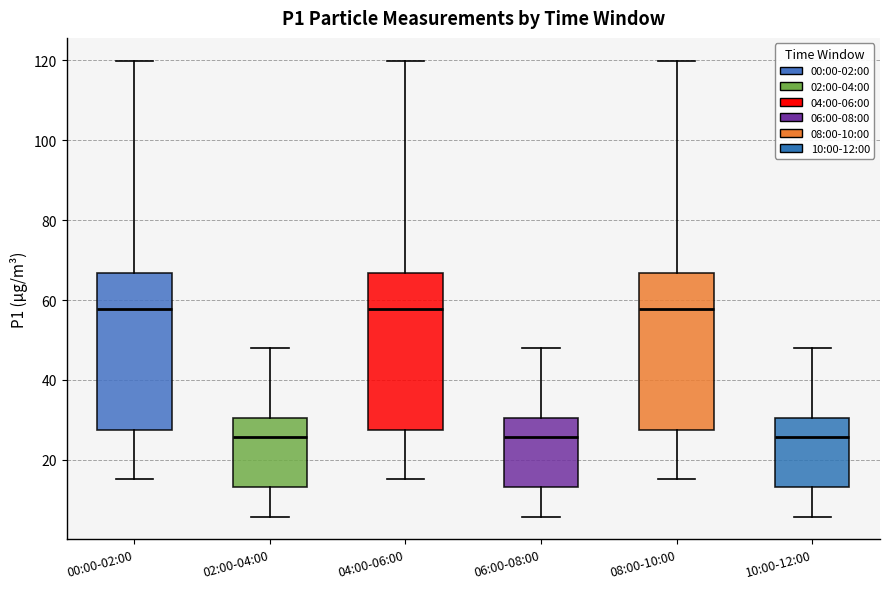

Reading left to right, transcribe this box plot: for each box, give where its median line is, the range the box spans, and where its two whiskers end, as read against the y-axis. The values are not printed on the chart, so give them approximately, as read against the axis.

00:00-02:00: median 58, box 28 to 66, whiskers 16 to 120
02:00-04:00: median 26, box 14 to 30, whiskers 6 to 48
04:00-06:00: median 58, box 28 to 66, whiskers 16 to 120
06:00-08:00: median 26, box 14 to 30, whiskers 6 to 48
08:00-10:00: median 58, box 28 to 66, whiskers 16 to 120
10:00-12:00: median 26, box 14 to 30, whiskers 6 to 48